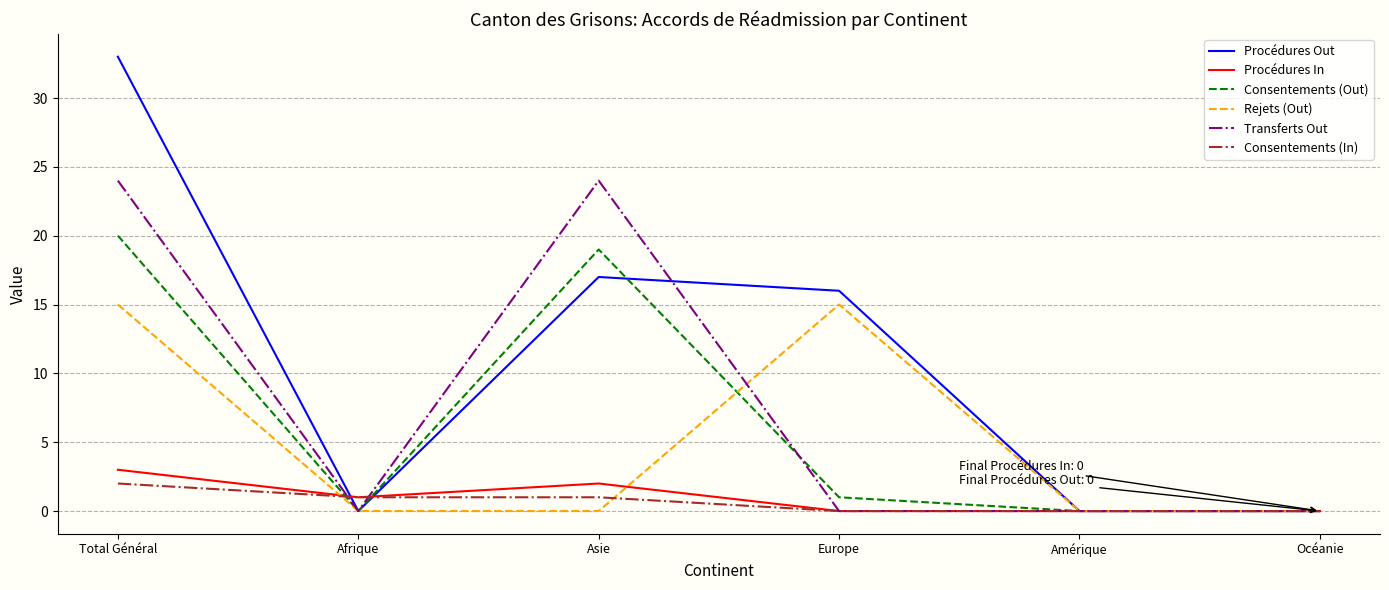

Reading right to left, transcribe all the data shown in this chart.

Procédures Out: 0	0	16	17	0	33
Procédures In: 0	0	0	2	1	3
Consentements (Out): 0	0	1	19	0	20
Rejets (Out): 0	0	15	0	0	15
Transferts Out: 0	0	0	24	0	24
Consentements (In): 0	0	0	1	1	2